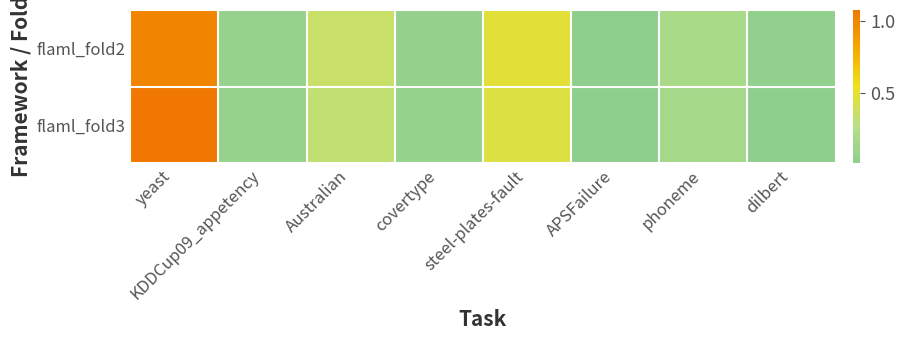

Reading left to right, extract all data points from this chart.

flaml_fold2: yeast=1.0	KDDCup09_appetency=0.1	Australian=0.4	covertype=0.1	steel-plates-fault=0.5	APSFailure=0.0	phoneme=0.2	dilbert=0.0
flaml_fold3: yeast=1.1	KDDCup09_appetency=0.1	Australian=0.3	covertype=0.1	steel-plates-fault=0.5	APSFailure=0.0	phoneme=0.2	dilbert=0.0